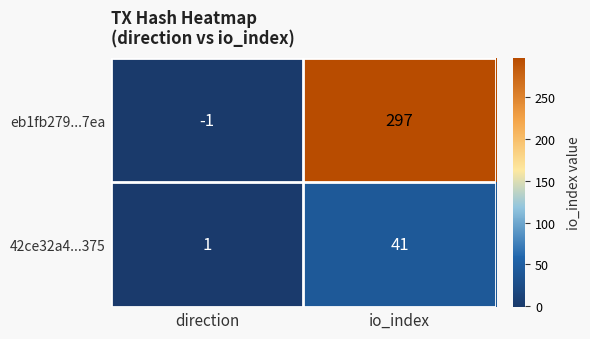

What is the sum of the eb1fb279...7ea values at io_index and direction?

296